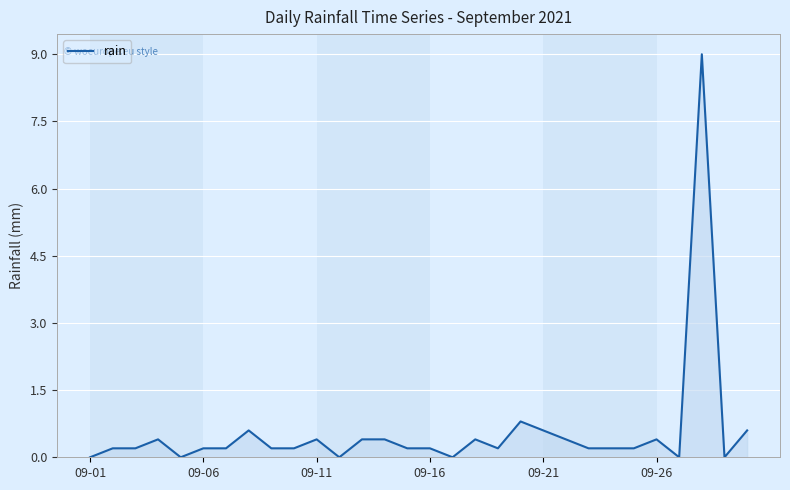

Reading left to right, transcribe all the data shown in this chart.

0.0	0.2	0.2	0.4	0.0	0.2	0.2	0.6	0.2	0.2	0.4	0.0	0.4	0.4	0.2	0.2	0.0	0.4	0.2	0.8	0.6	0.4	0.2	0.2	0.2	0.4	0.0	9.0	0.0	0.6